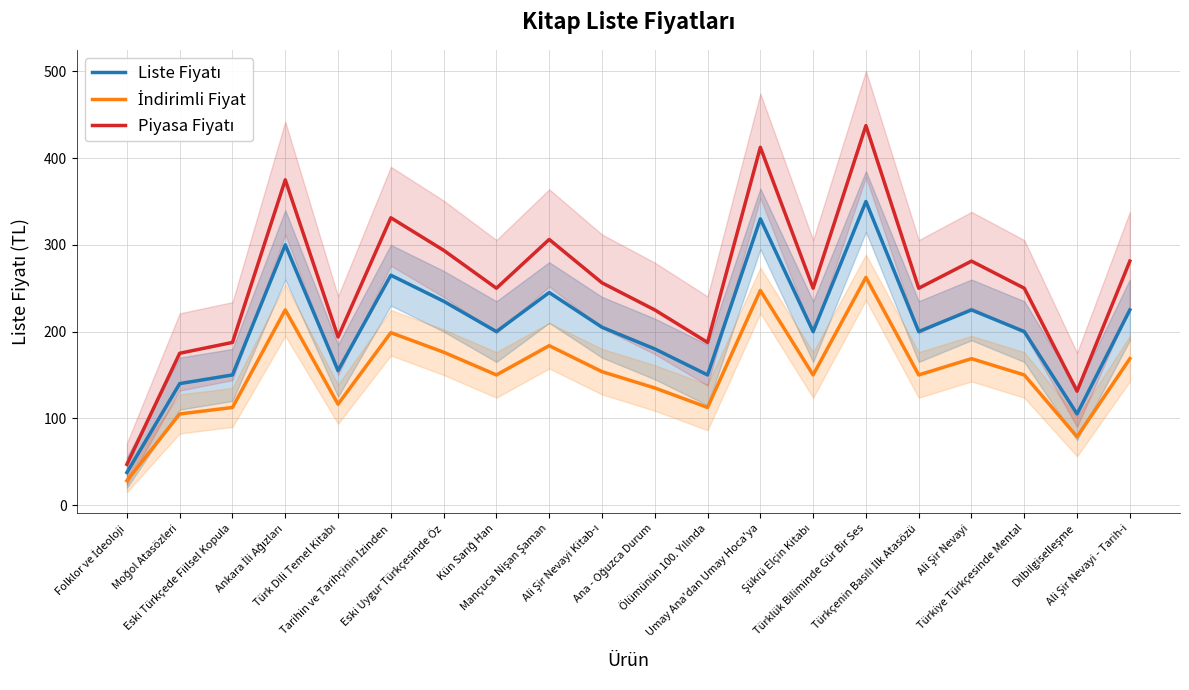

At which category is the sum across all series the highest?

Türklük Biliminde Gür Bir Ses